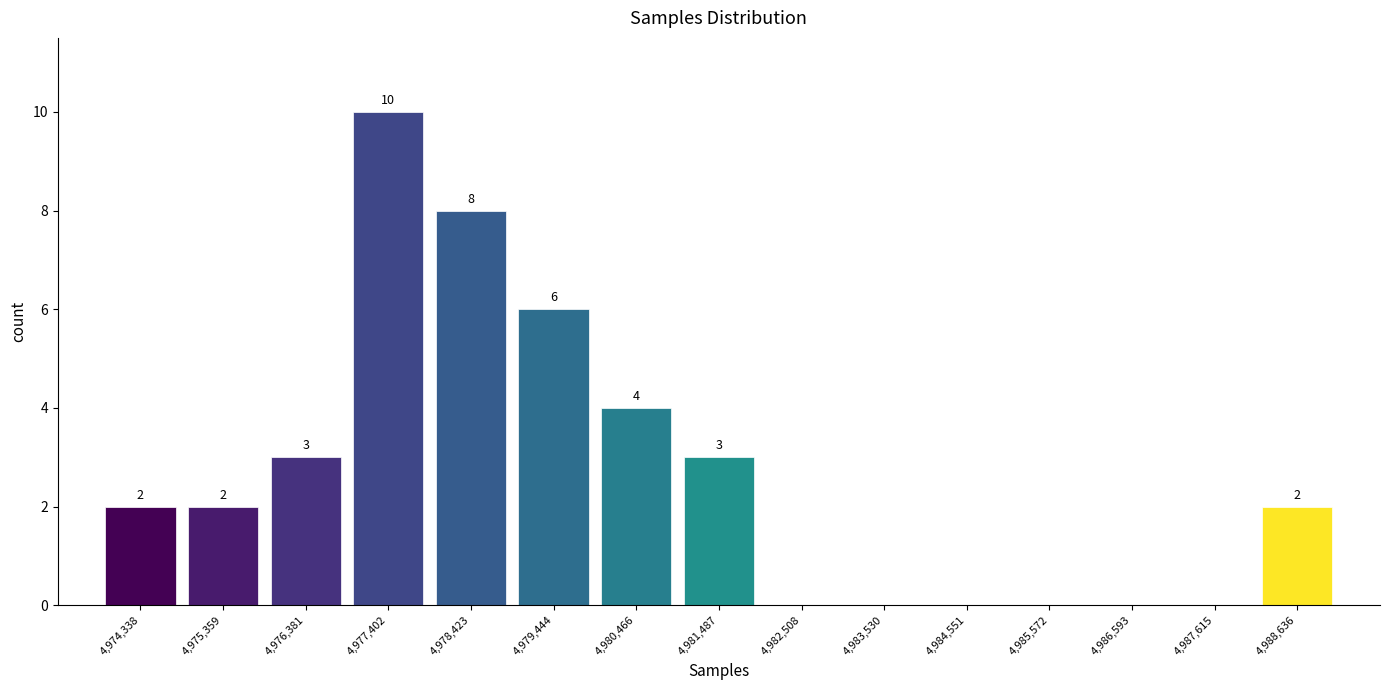

Which range on the x-axis has the tallest bar?

4976800 to 4978000